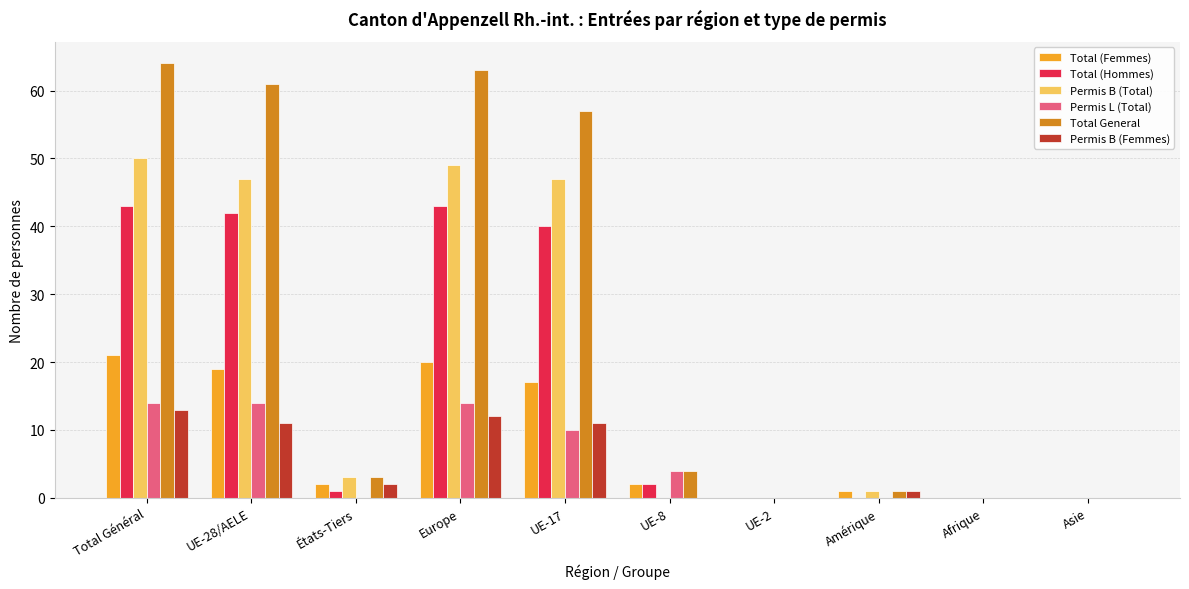

Between UE-28/AELE and Afrique, which series saw the biggest shift?

Total General